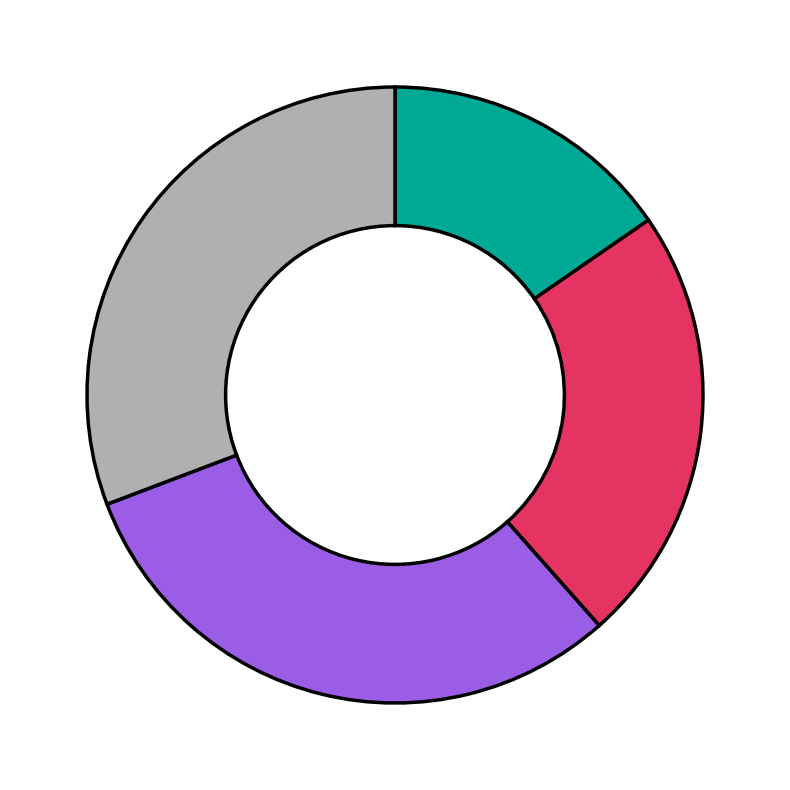

Is there a majority slice in this chart?

No